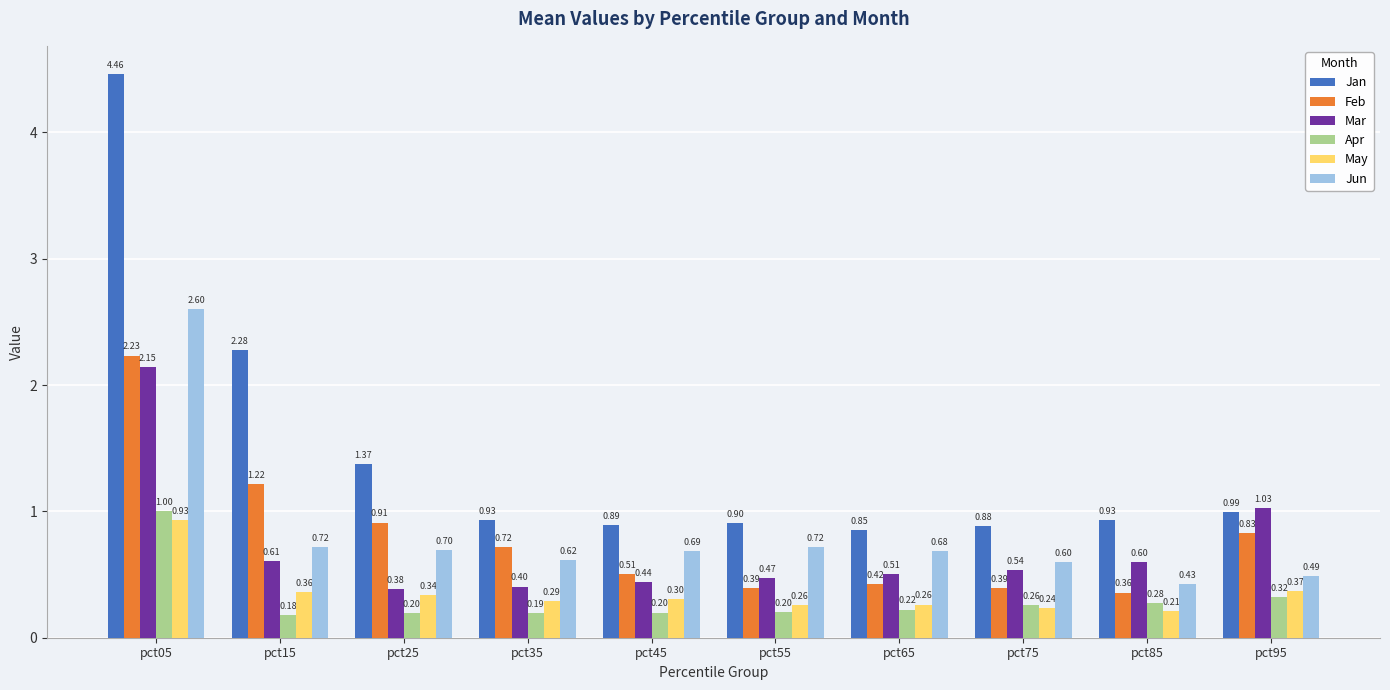

What is the difference between the highest and lowest values at pct05?

3.5